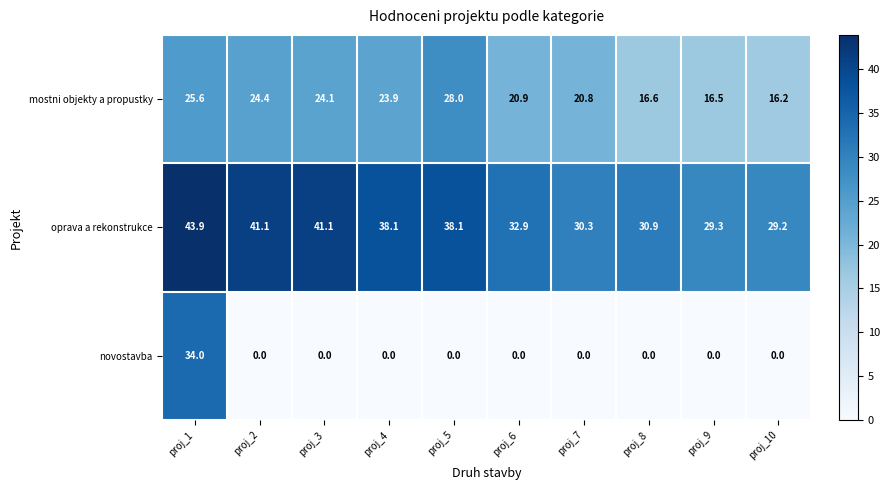

What is the difference between the highest and lowest values at proj_1?

18.3